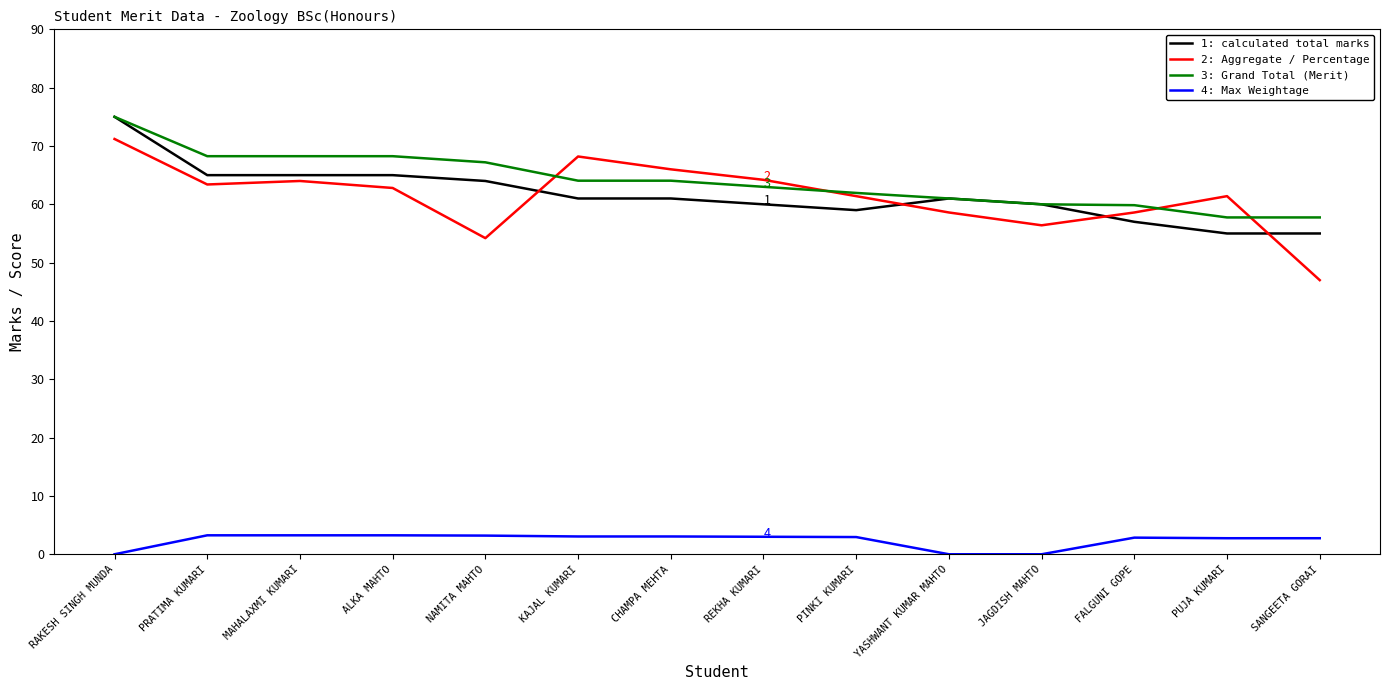

What is the total value across all series at PINKI KUMARI?

185.3